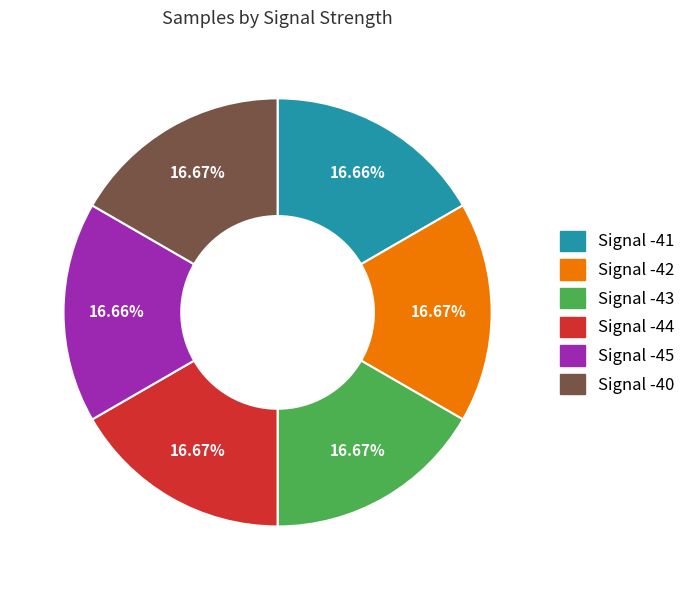

How many segments does this pie chart have?

6